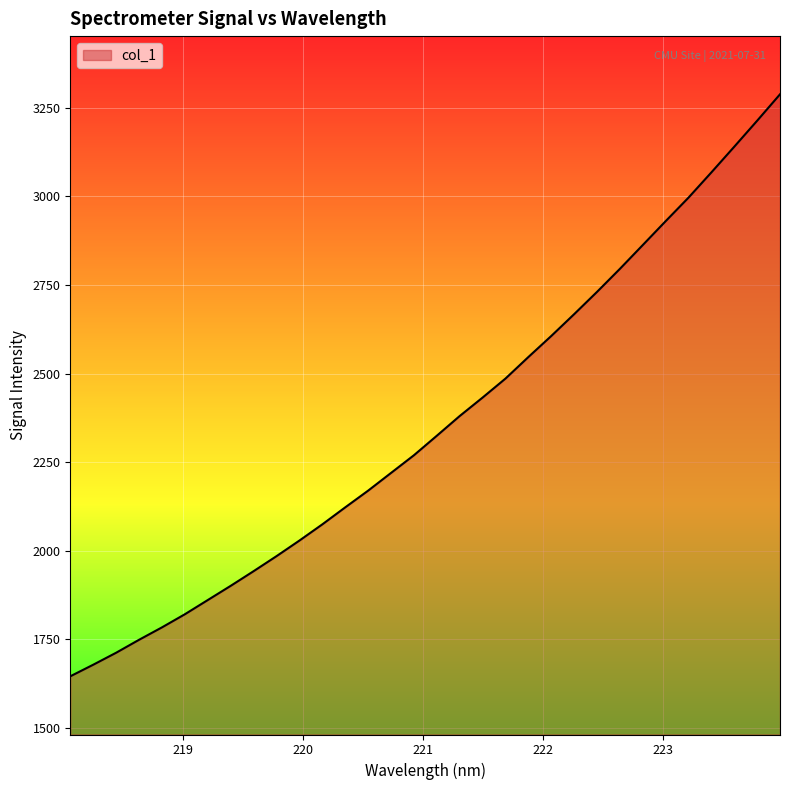

What is the minimum value shown in the chart?

1645.9